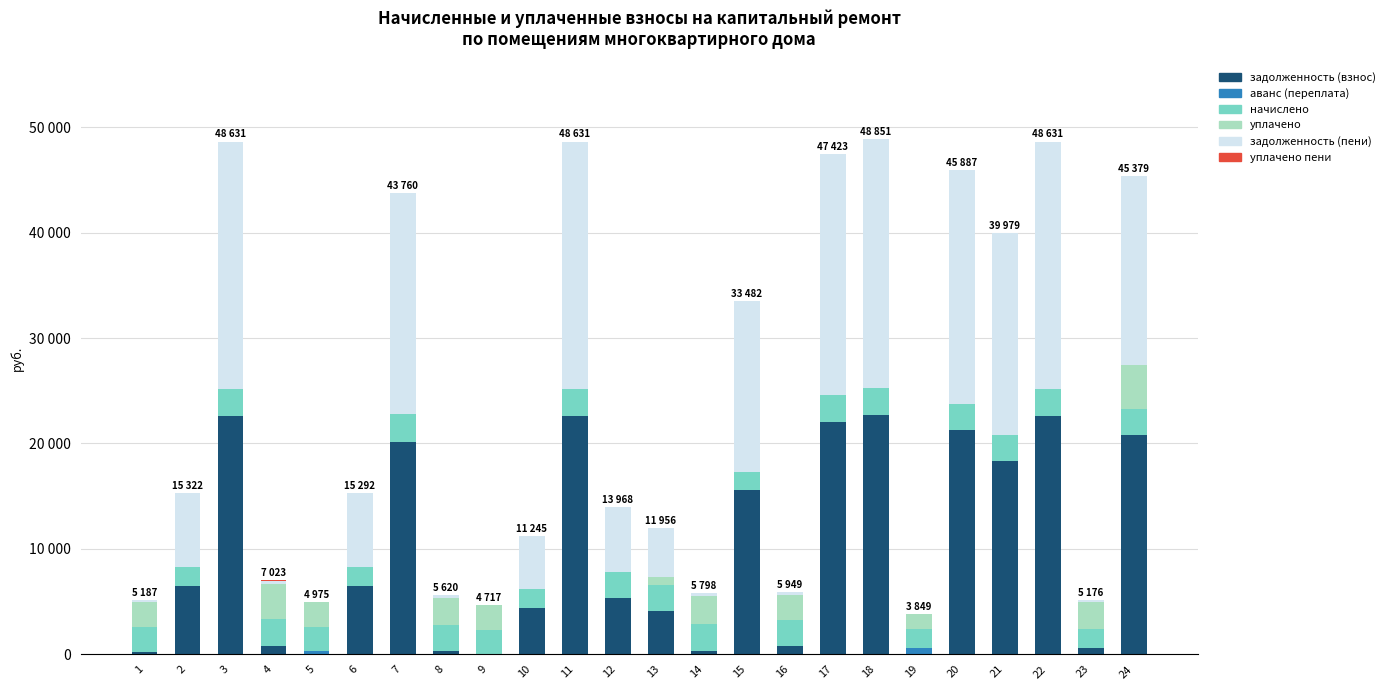

Are the bars horizontal?

No